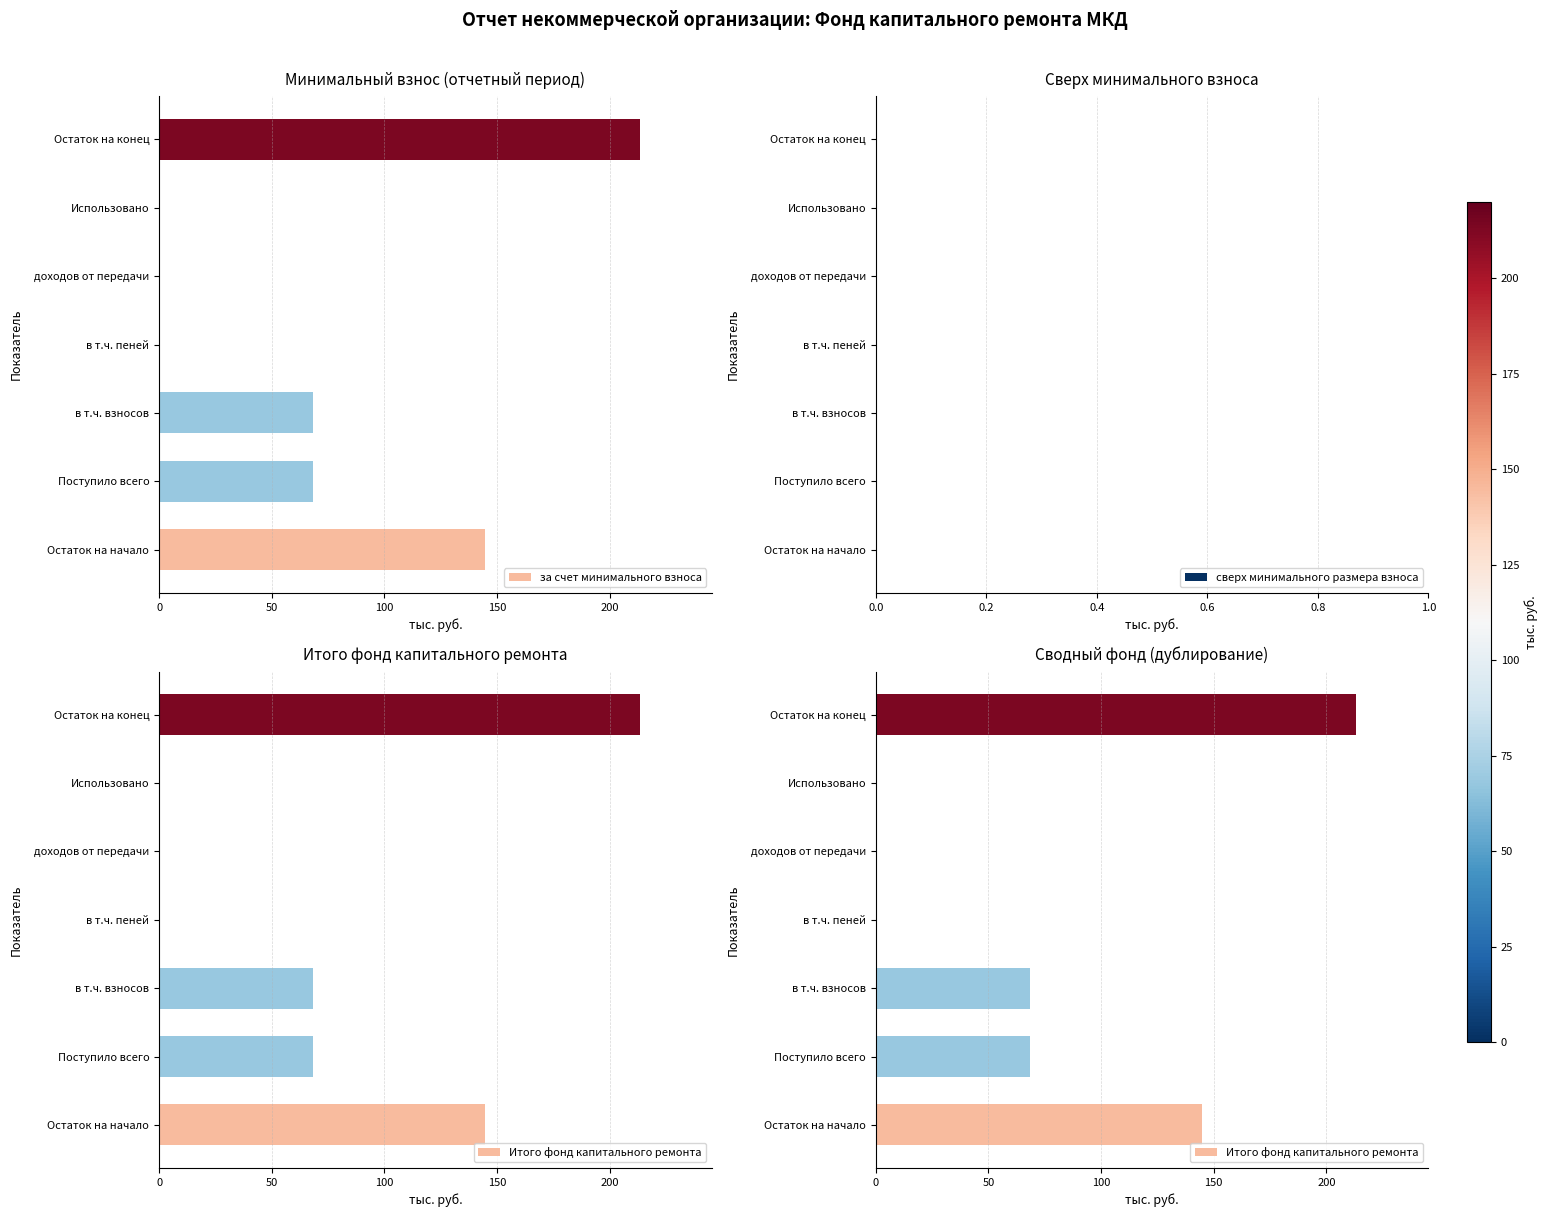

True or false: за счет минимального взноса has a value of 0.0 at в т.ч. пеней.

True